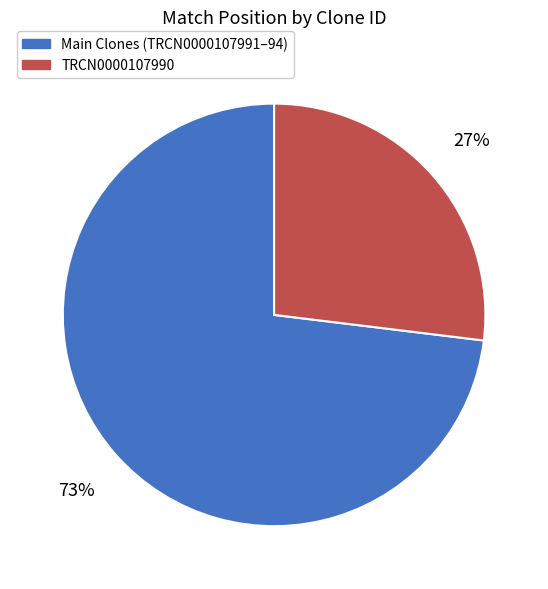

To the nearest percent, what is the average slice percentage?

50%